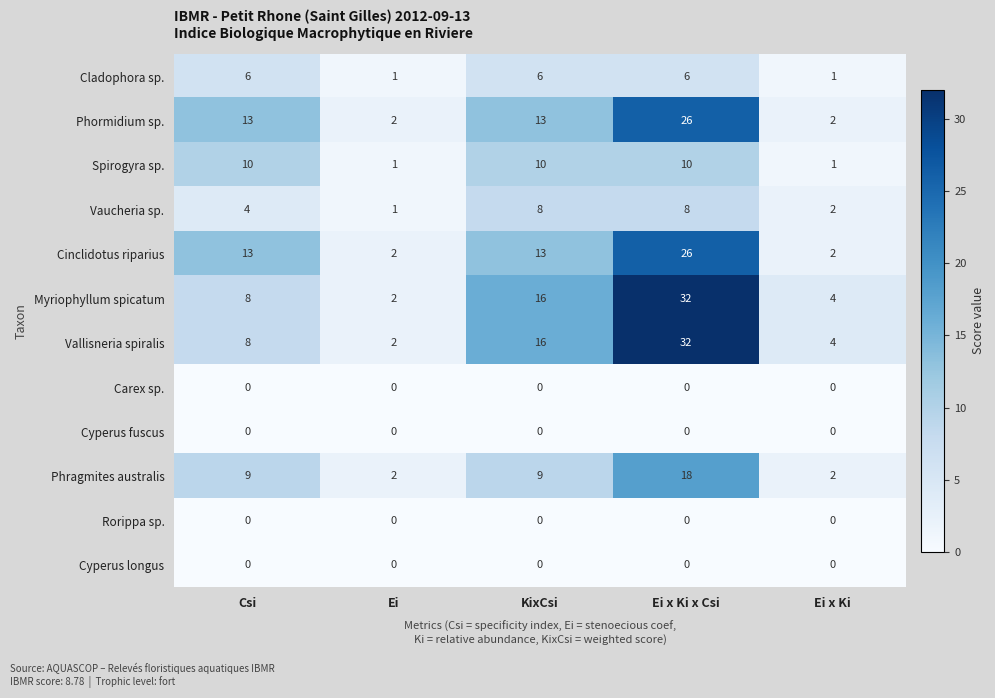

The Myriophyllum spicatum series shows 8 at Csi. True or false?

True